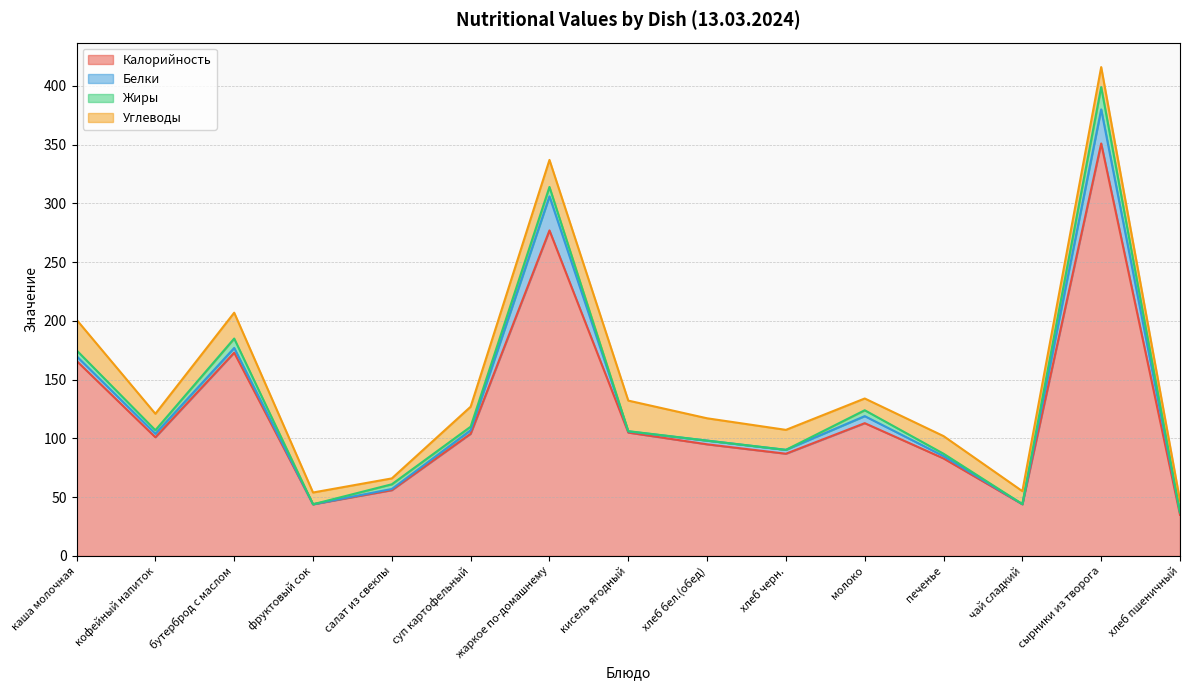

What is the label of the 3rd point from the left?

бутерброд с маслом